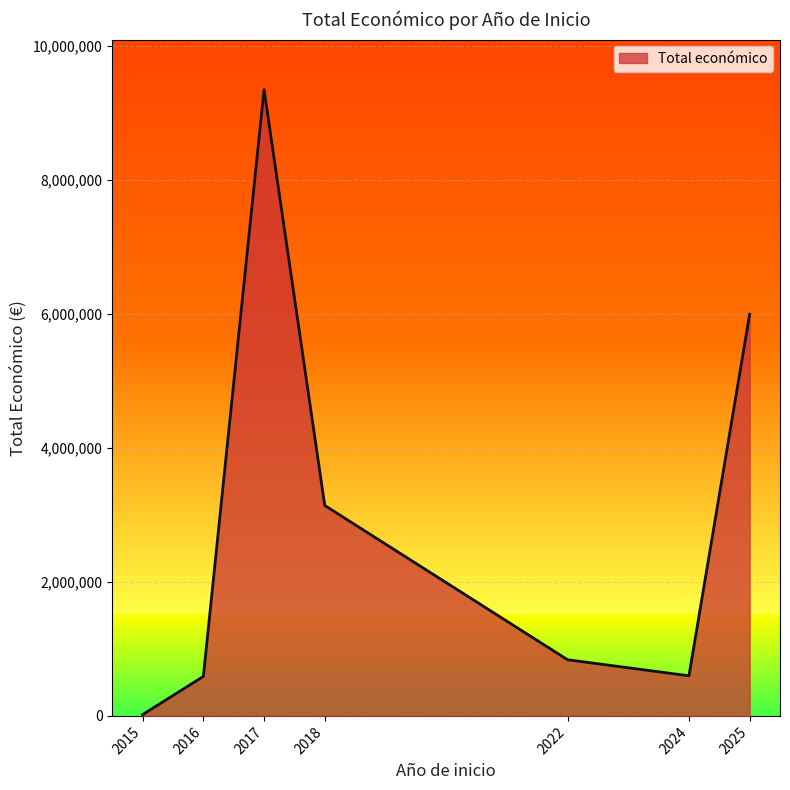

True or false: there are more than 0 points higher than both neighbors.

True